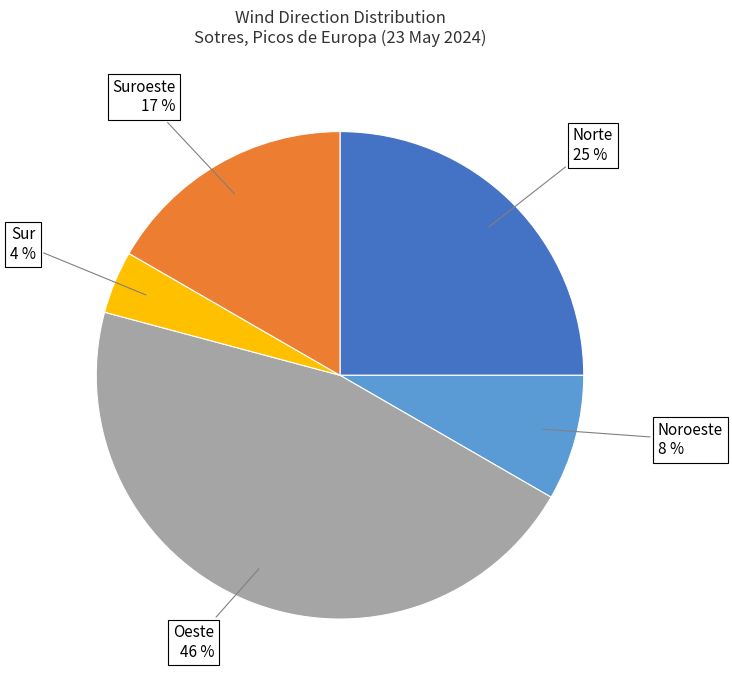

Does any single category account for the majority?

No